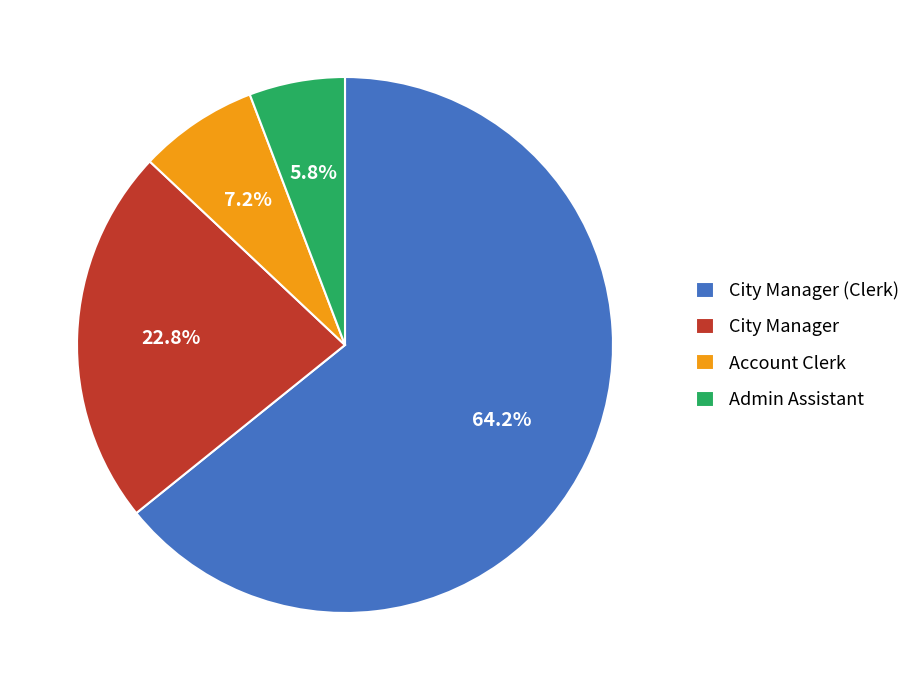

To the nearest percent, what is the difference between the largest and smallest slice percentages?

58%